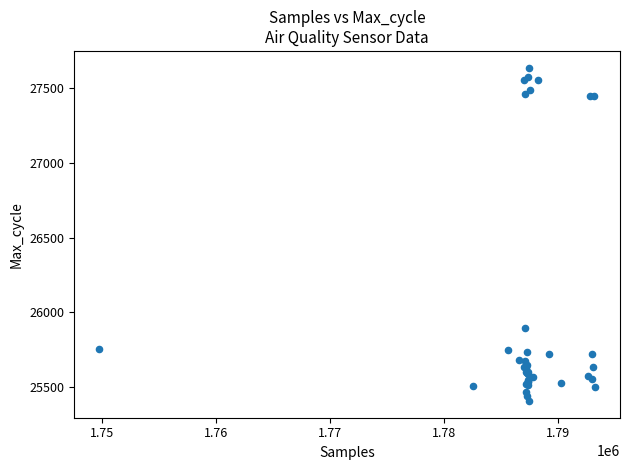

What Y value in the scatter plot is closest to 26521?

25894